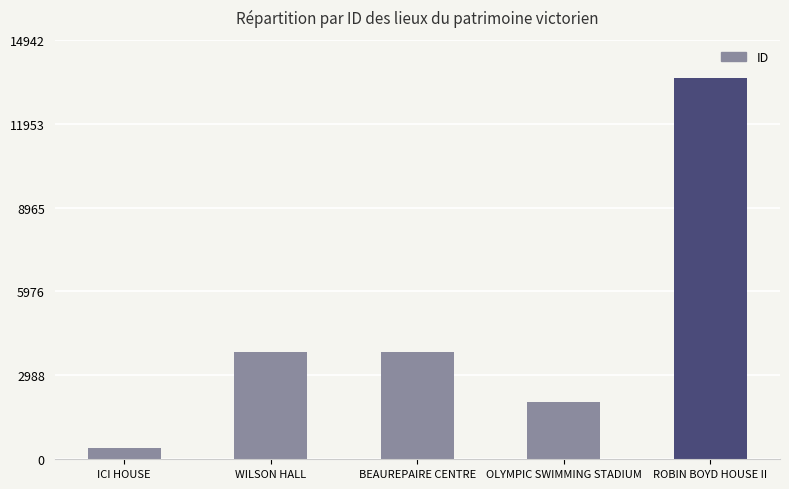

What is the difference between the values at ICI HOUSE and BEAUREPAIRE CENTRE?

3414